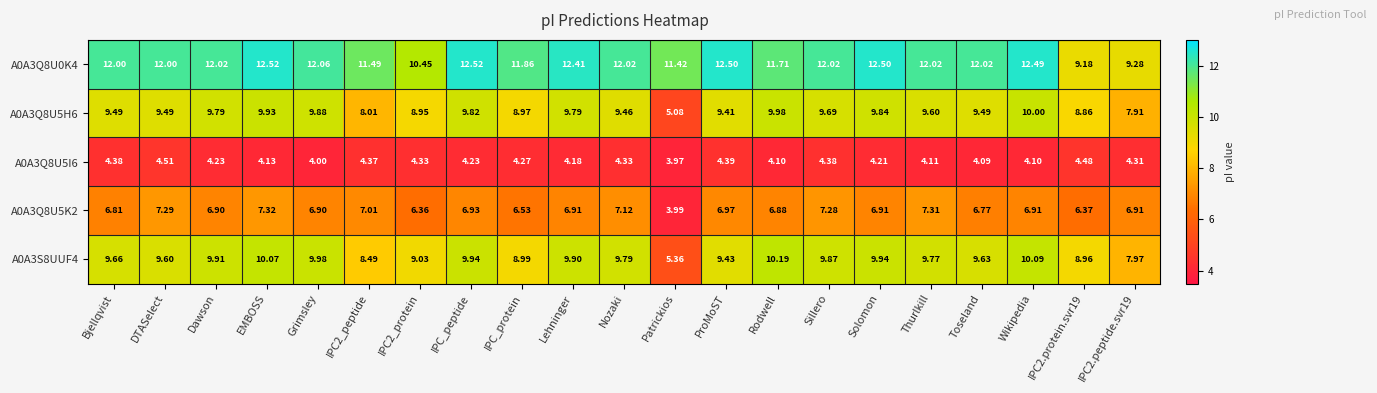

At which label is A0A3Q8U5I6 closest to 4?

Grimsley